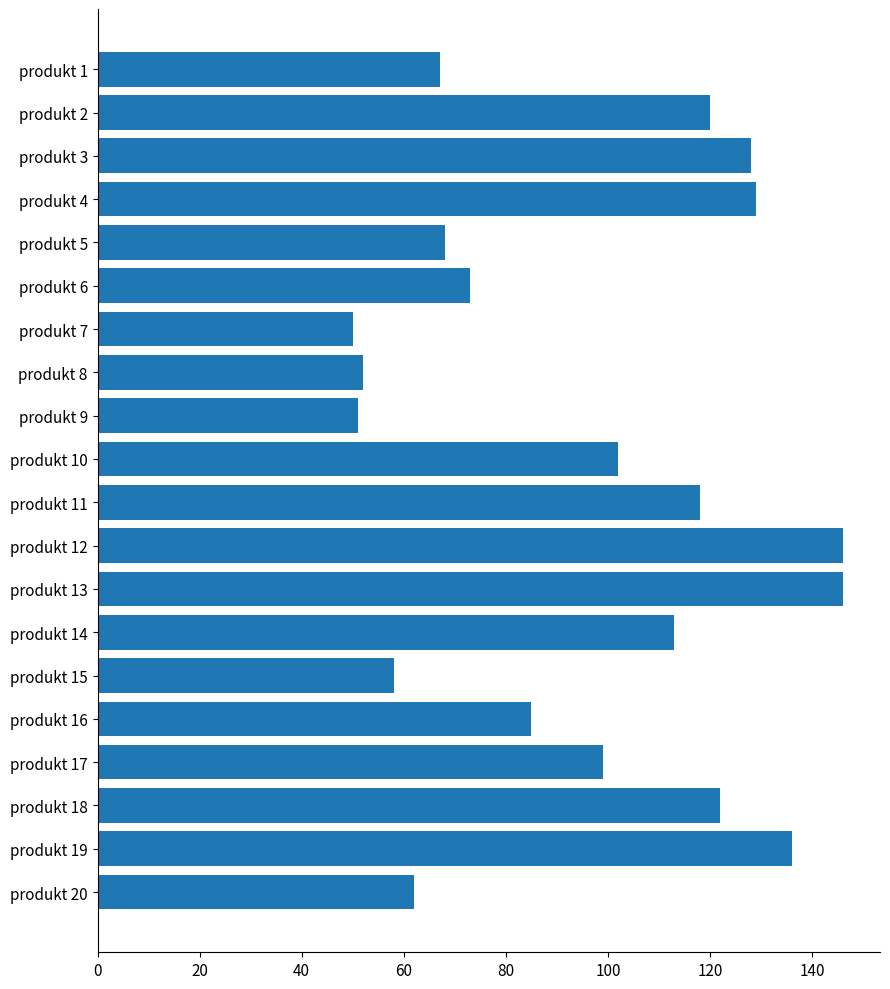

Count the number of categories in the chart.

20